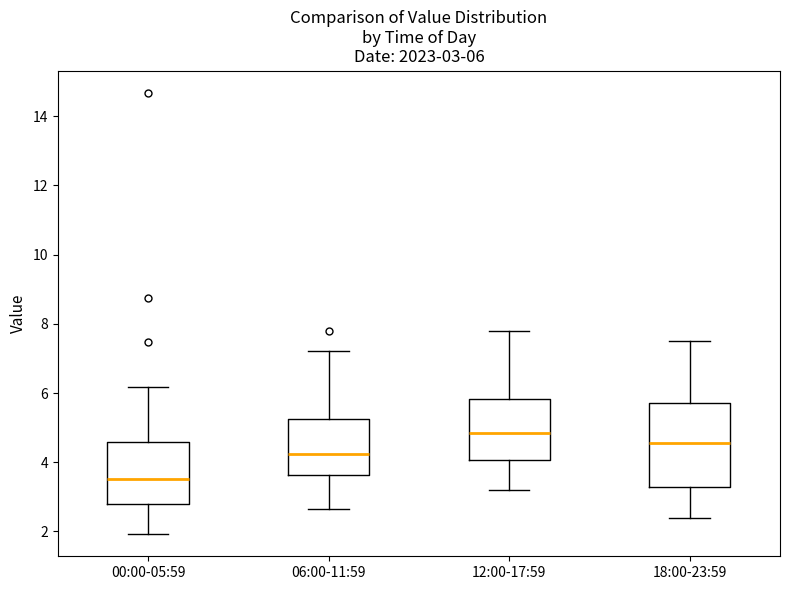

Which box's median line is the lowest?

00:00-05:59